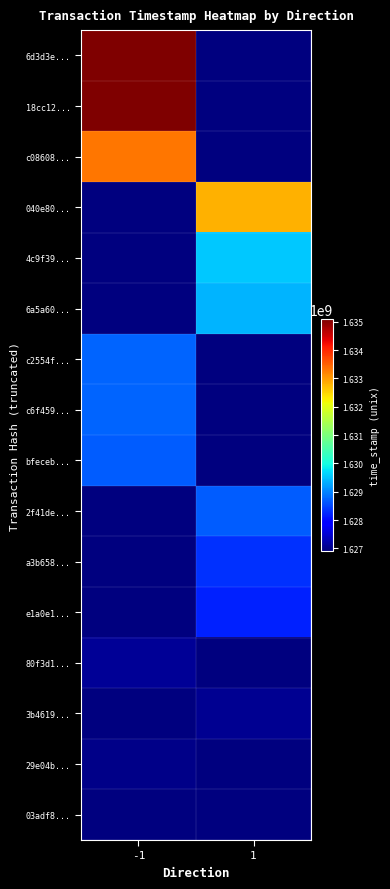

At 1, list the series in order from smallest to largest.

6d3d3e..., 18cc12..., c08608..., c2554f..., c6f459..., bfeceb..., 80f3d1..., 29e04b..., 03adf8..., 3b4619..., e1a0e1..., a3b658..., 2f41de..., 6a5a60..., 4c9f39..., 040e80...